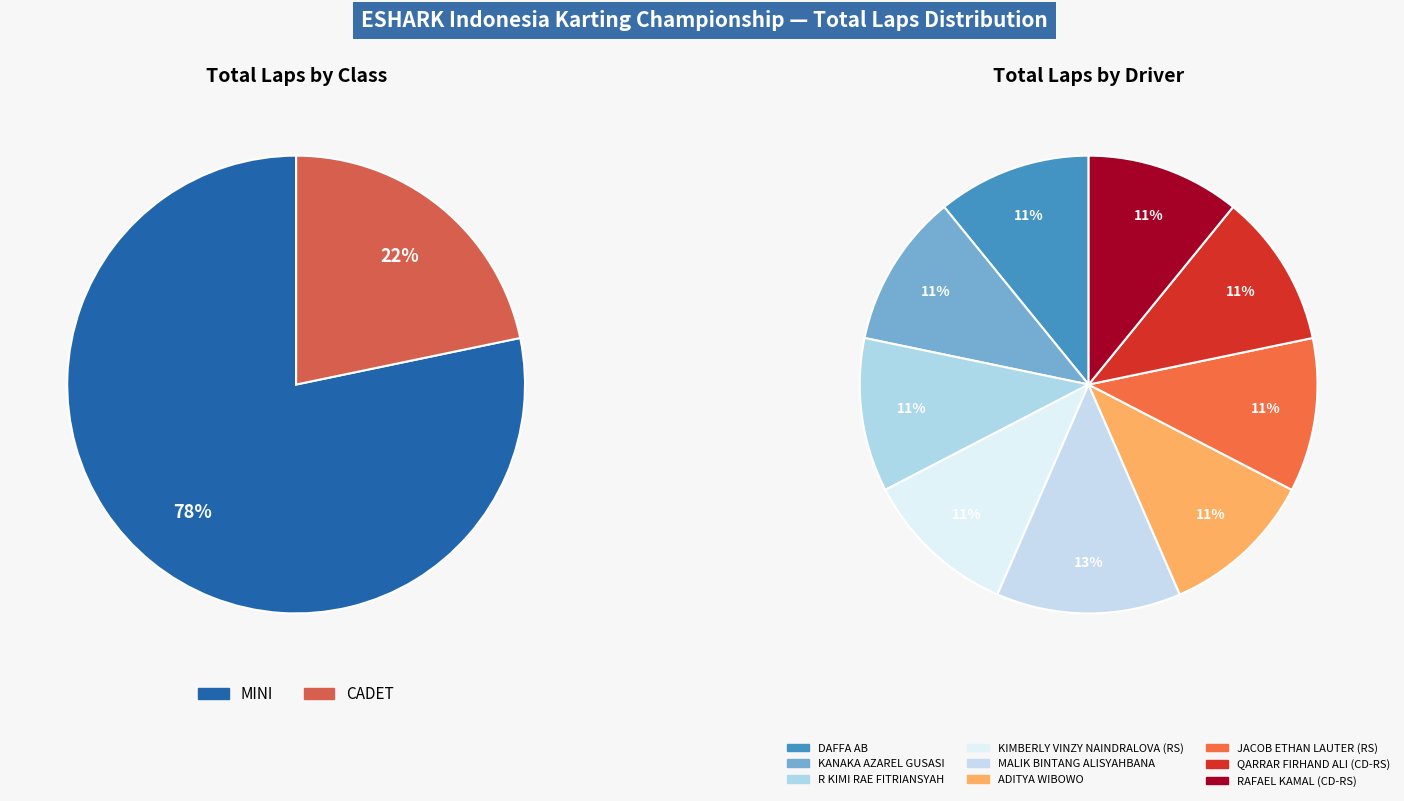

To the nearest percent, what percentage of the pie is CADET?

22%